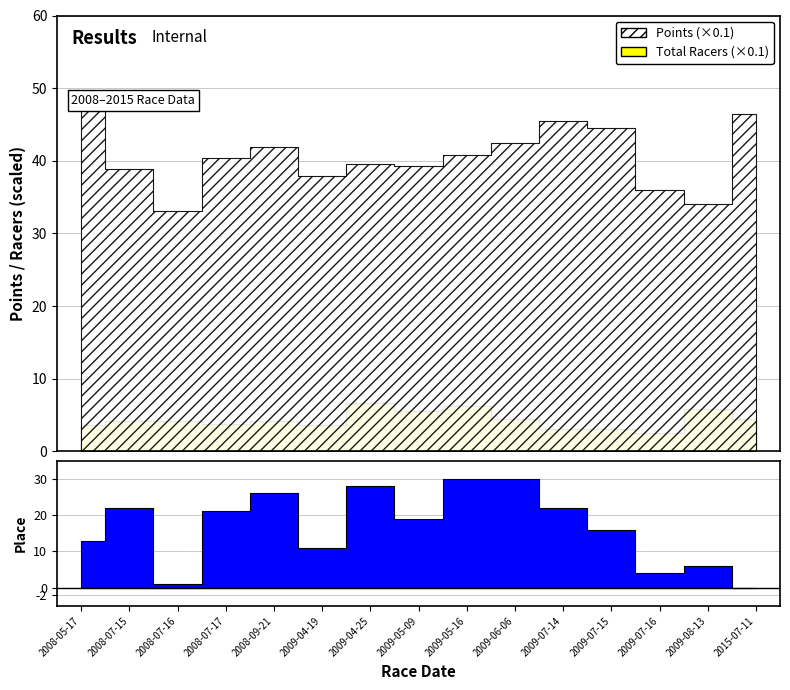

Which has a higher value, 2009-04-19 or 2009-08-13?

2009-04-19